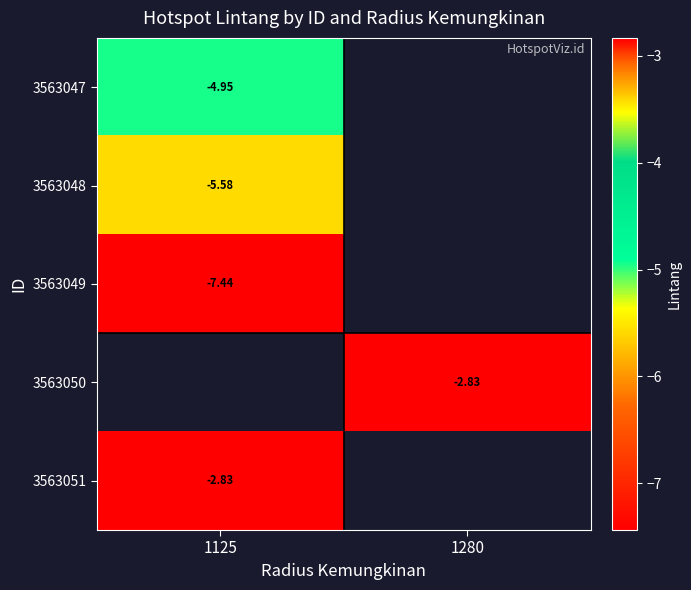

True or false: 3563048 has a value of -5.6 at 1125.

True